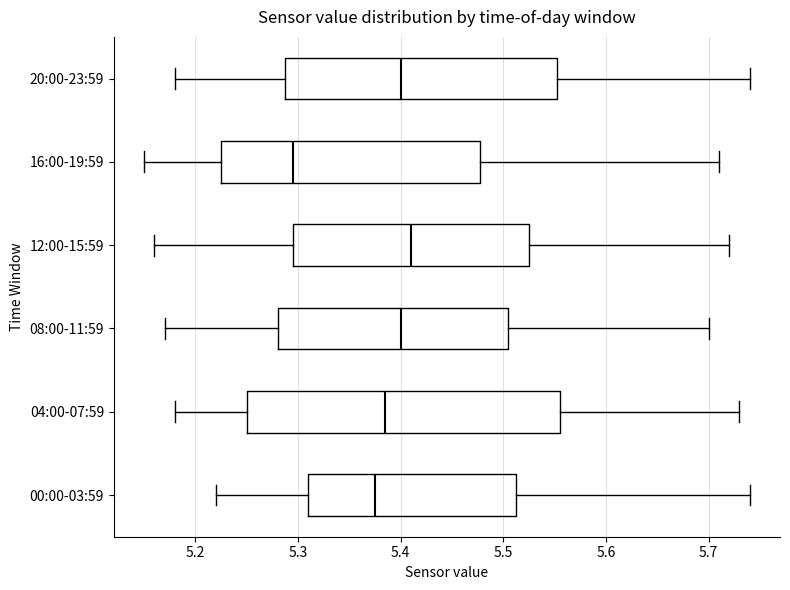

Which box's median line is the furthest to the left?

16:00-19:59